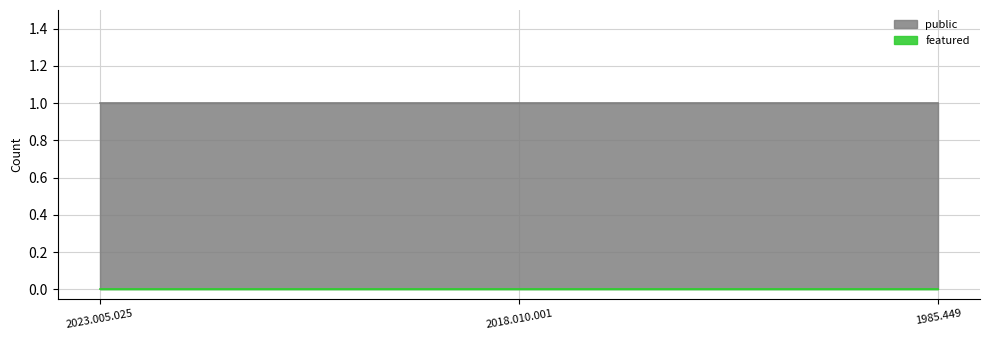

What is the label of the 2nd point from the right?

2018.010.001